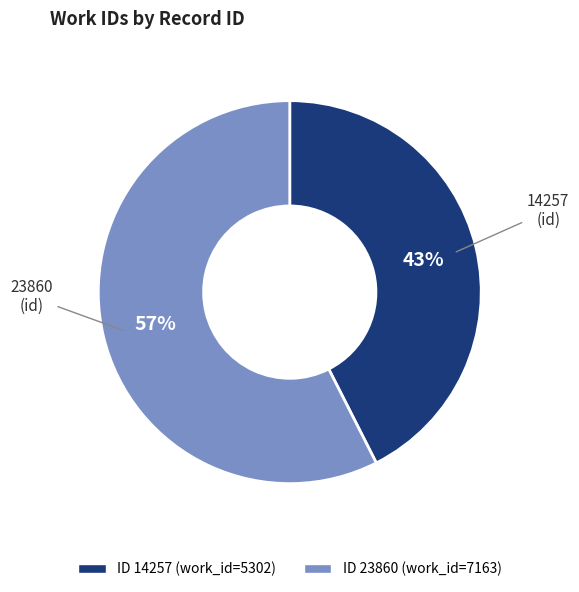

Is there a majority slice in this chart?

Yes